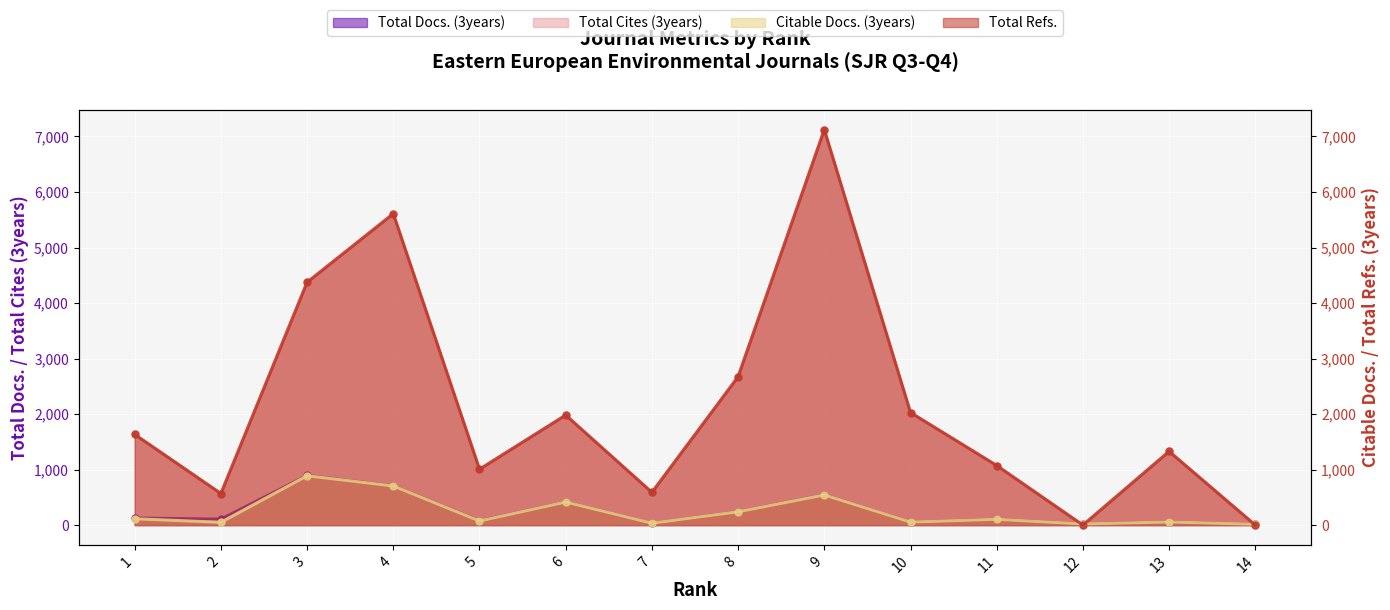

Which series has the largest total across all categories?

Total Cites (3years)